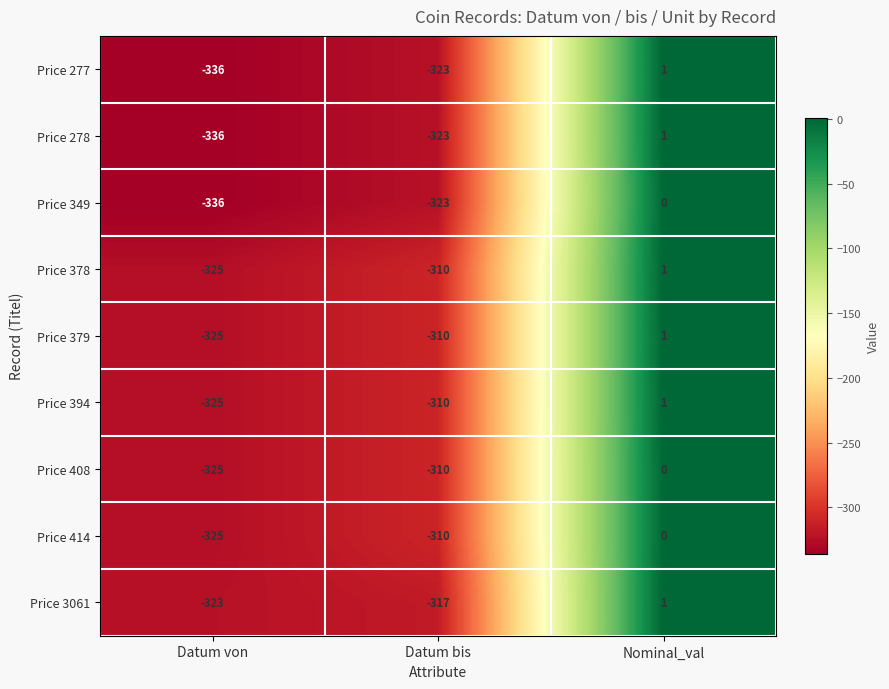

What is the difference between the Price 414 values at Datum von and Datum bis?

15